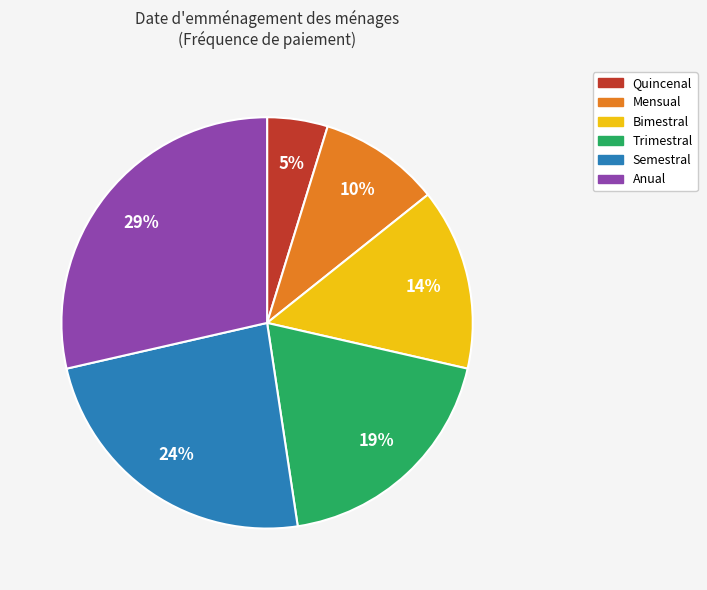

Rank the categories by value from highest to lowest.

Anual, Semestral, Trimestral, Bimestral, Mensual, Quincenal